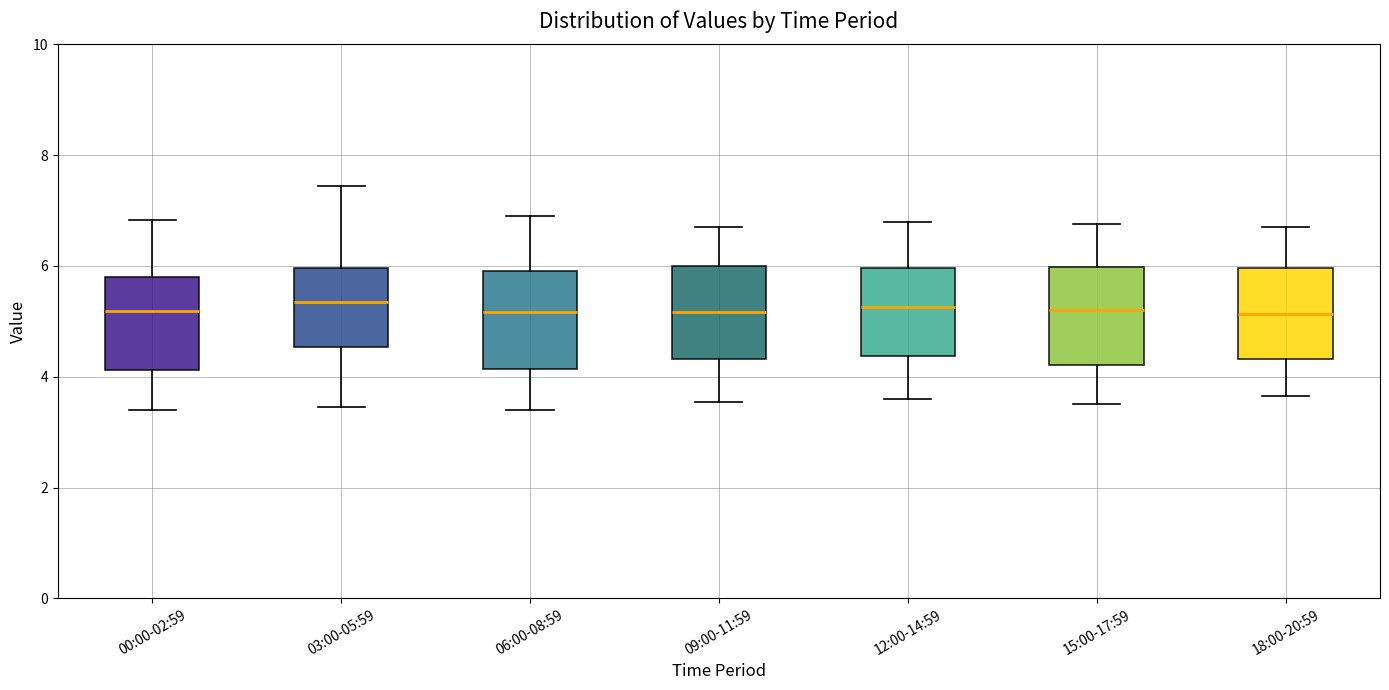

Reading left to right, read every box against the y-axis: the position of its median line, the range the box covers, and the ends of its whiskers. The values are not printed on the chart, so give them approximately, as read against the axis.

00:00-02:59: median 5.2, box 4.2 to 5.8, whiskers 3.4 to 6.8
03:00-05:59: median 5.4, box 4.6 to 6.0, whiskers 3.4 to 7.4
06:00-08:59: median 5.2, box 4.2 to 6.0, whiskers 3.4 to 7.0
09:00-11:59: median 5.2, box 4.4 to 6.0, whiskers 3.6 to 6.8
12:00-14:59: median 5.2, box 4.4 to 6.0, whiskers 3.6 to 6.8
15:00-17:59: median 5.2, box 4.2 to 6.0, whiskers 3.6 to 6.8
18:00-20:59: median 5.2, box 4.4 to 6.0, whiskers 3.6 to 6.8